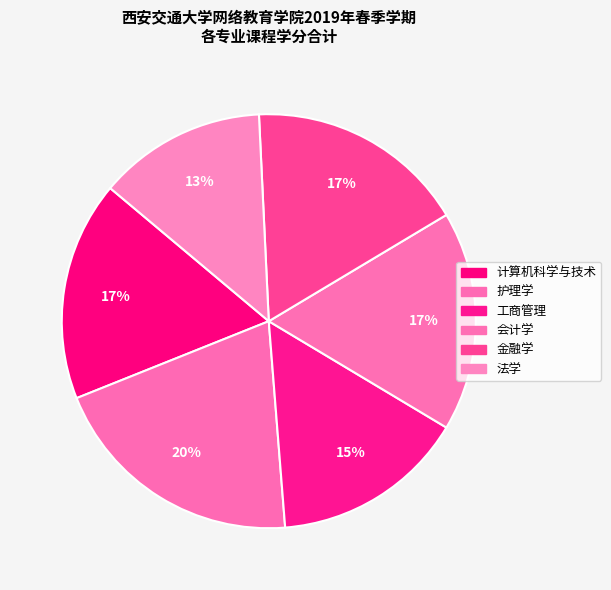

What is the ratio of the value at 法学 to the value at 金融学?

0.8